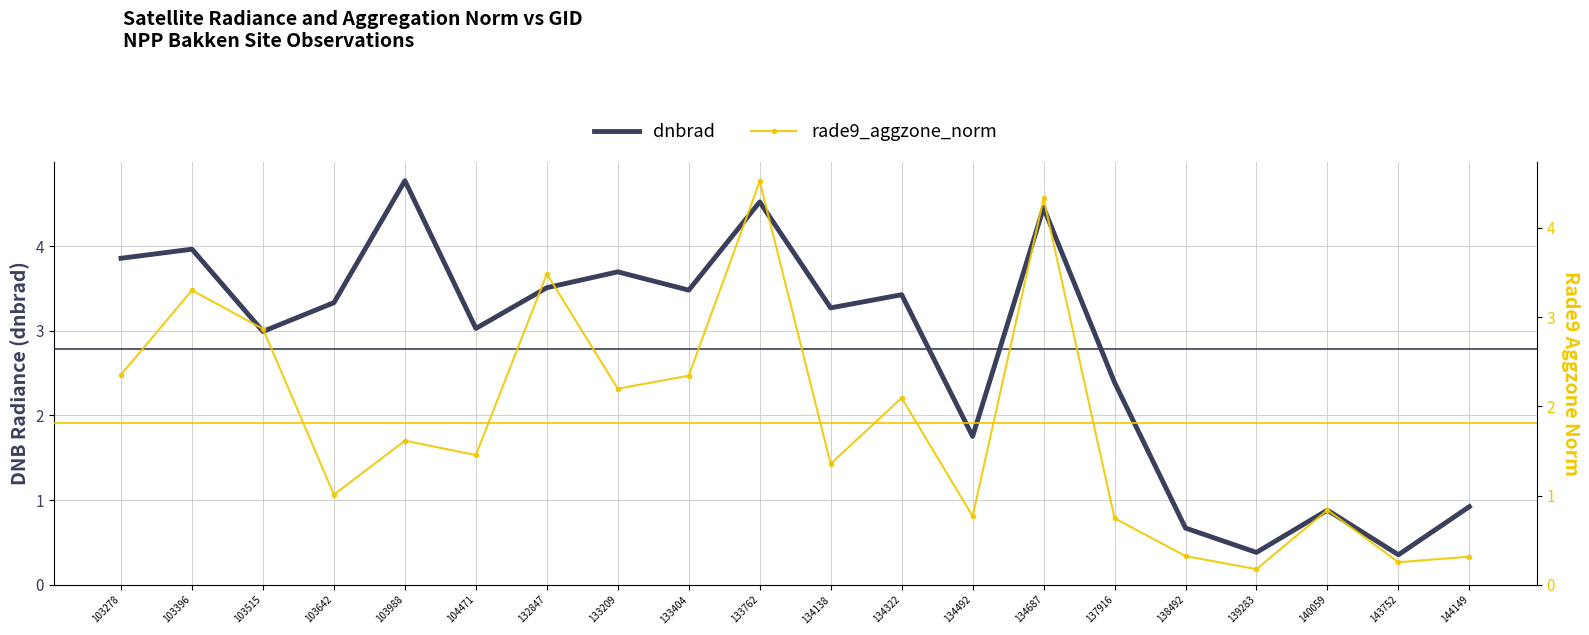

Reading left to right, transcribe all the data shown in this chart.

dnbrad: 103278=3.9	103396=4.0	103515=3.0	103642=3.3	103988=4.8	104471=3.0	132847=3.5	133209=3.7	133404=3.5	133762=4.5	134138=3.3	134322=3.4	134492=1.8	134687=4.5	137916=2.4	138492=0.7	139283=0.4	140059=0.9	143752=0.4	144149=0.9
rade9_aggzone_norm: 103278=2.4	103396=3.3	103515=2.9	103642=1.0	103988=1.6	104471=1.5	132847=3.5	133209=2.2	133404=2.3	133762=4.5	134138=1.4	134322=2.1	134492=0.8	134687=4.3	137916=0.7	138492=0.3	139283=0.2	140059=0.8	143752=0.3	144149=0.3